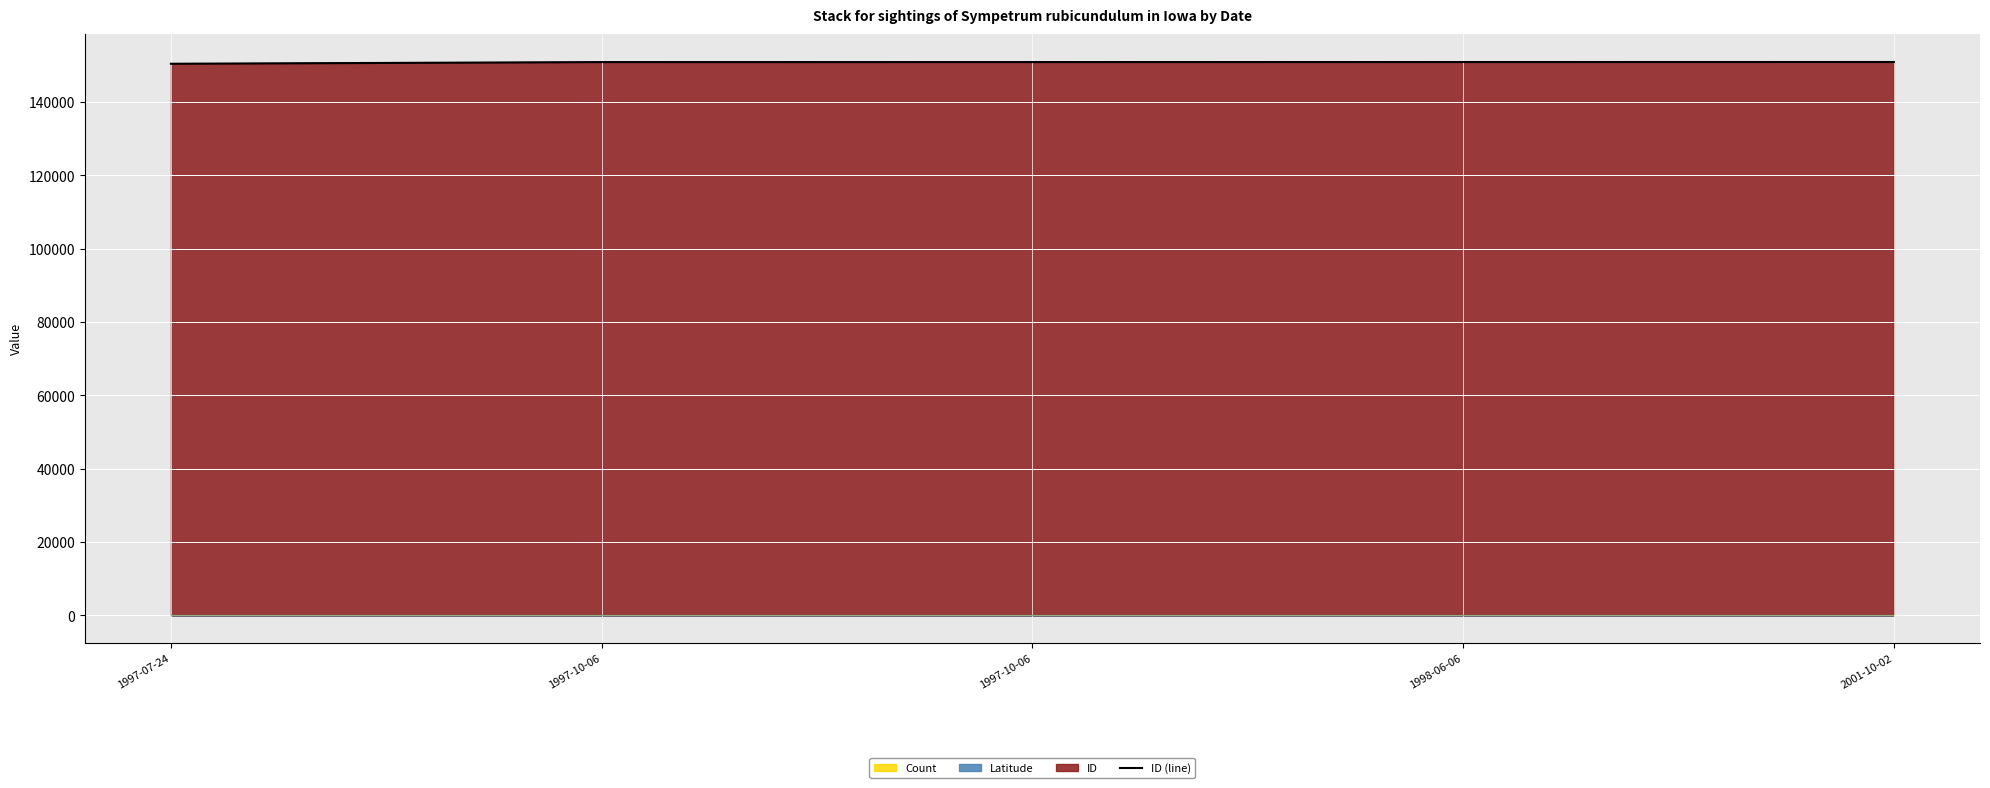

What is the label of the 5th point from the right?

1997-07-24